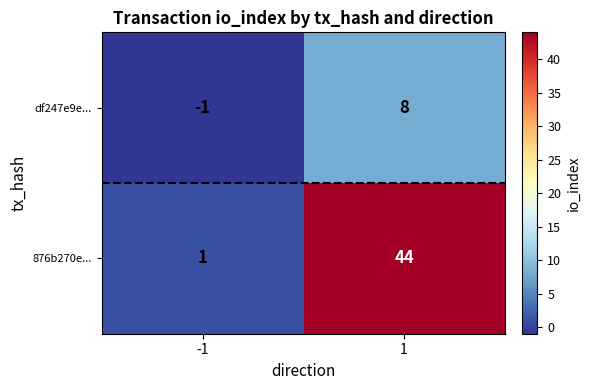

How many values in df247e9e... are below zero?

1